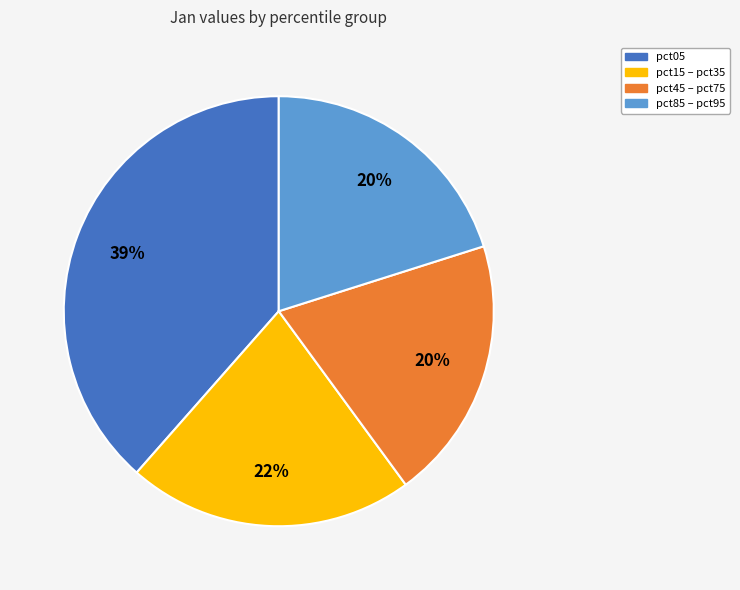

Combined, do pct05 and pct85 – pct95 account for over 50%?

Yes